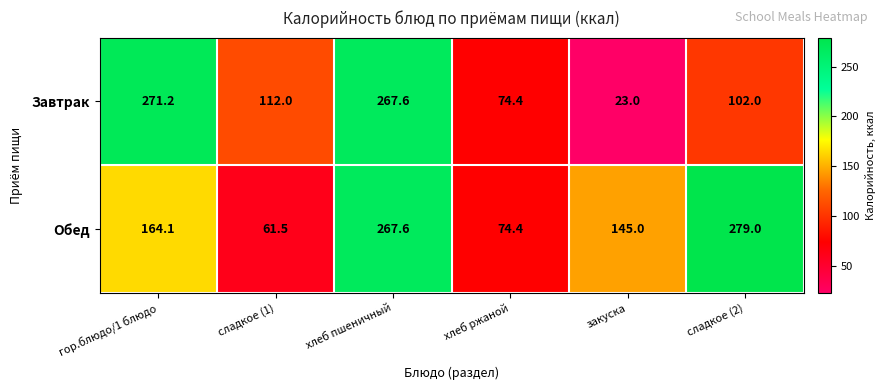

At how many categories does at least one series exceed 148?

3